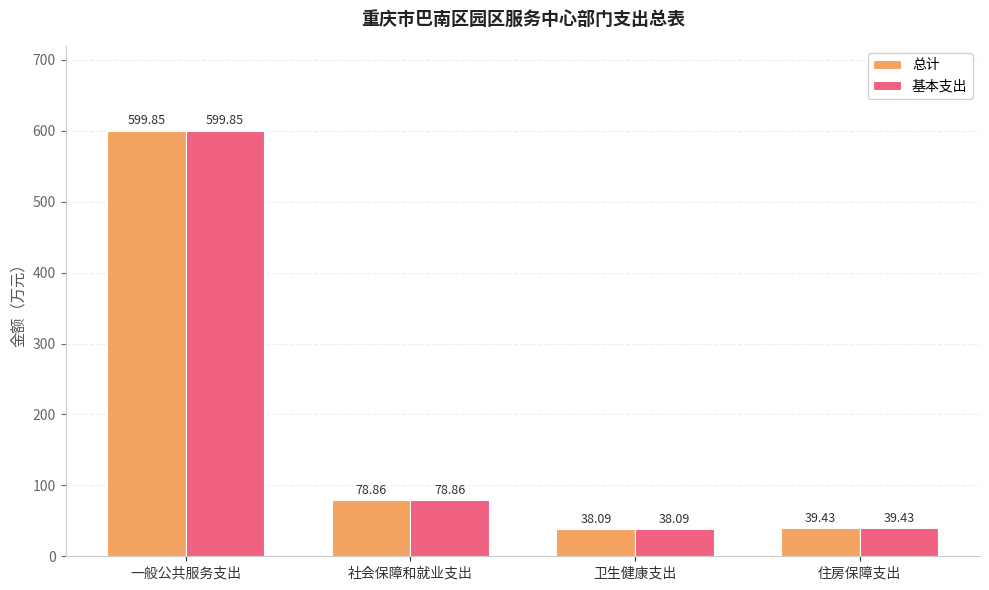

What is the difference between the maximum and minimum values in the 总计 series?

561.8